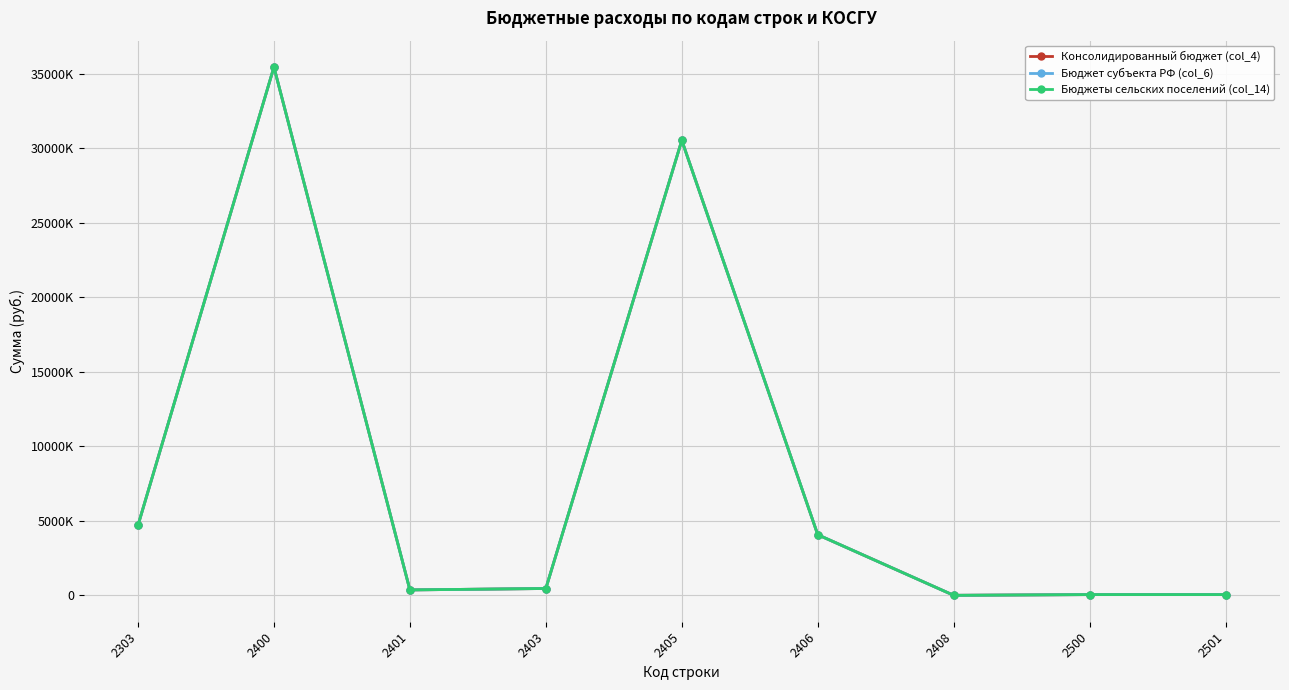

Is this an area chart (filled region under the line)?

No